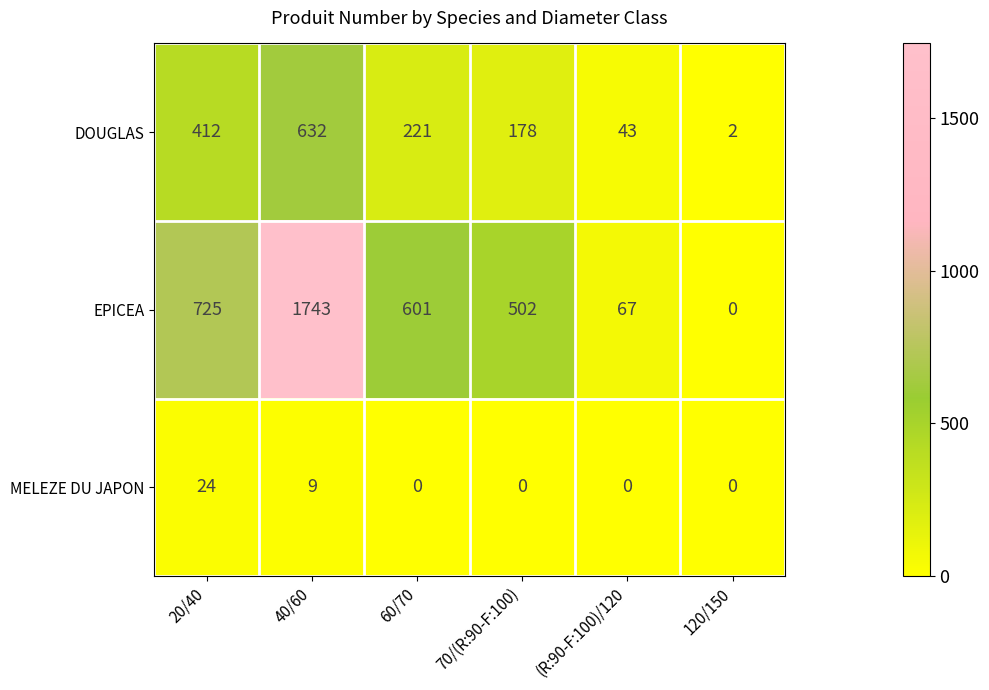

The MELEZE DU JAPON series shows 0 at 60/70. True or false?

True